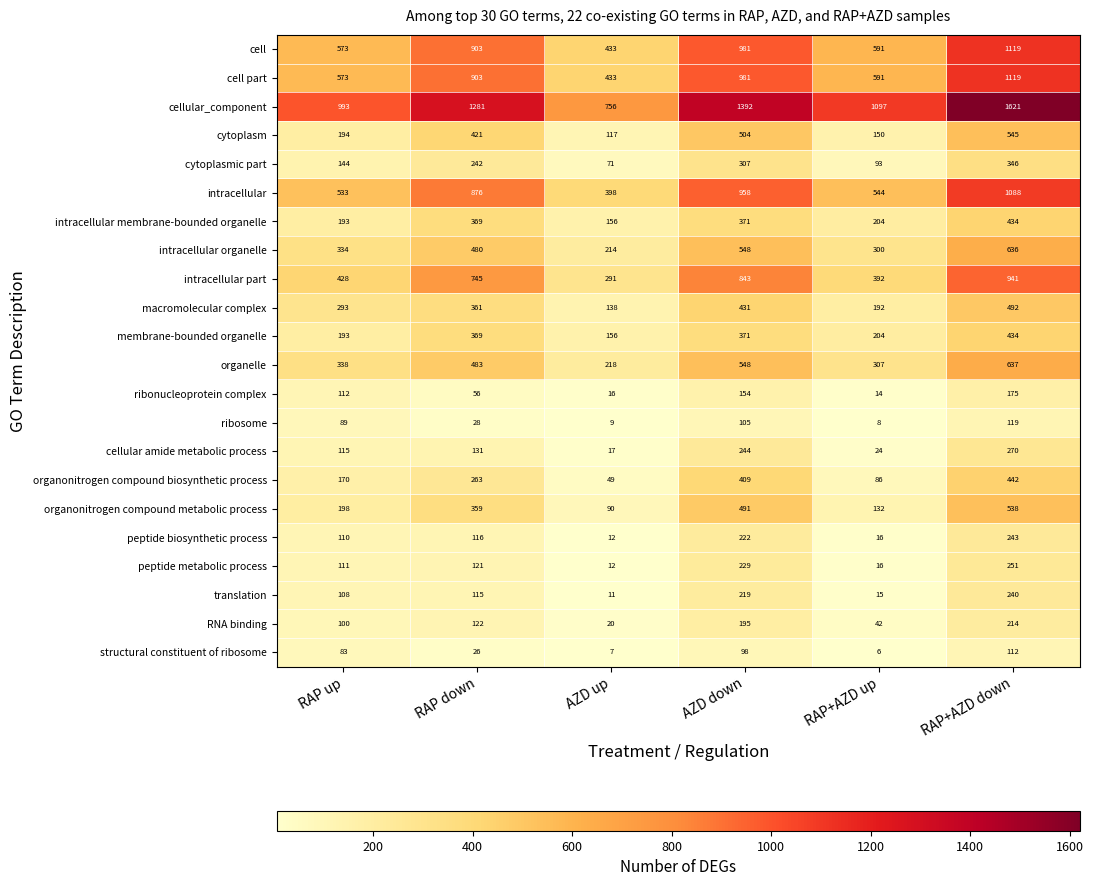

At which category is the sum across all series the highest?

RAP+AZD down